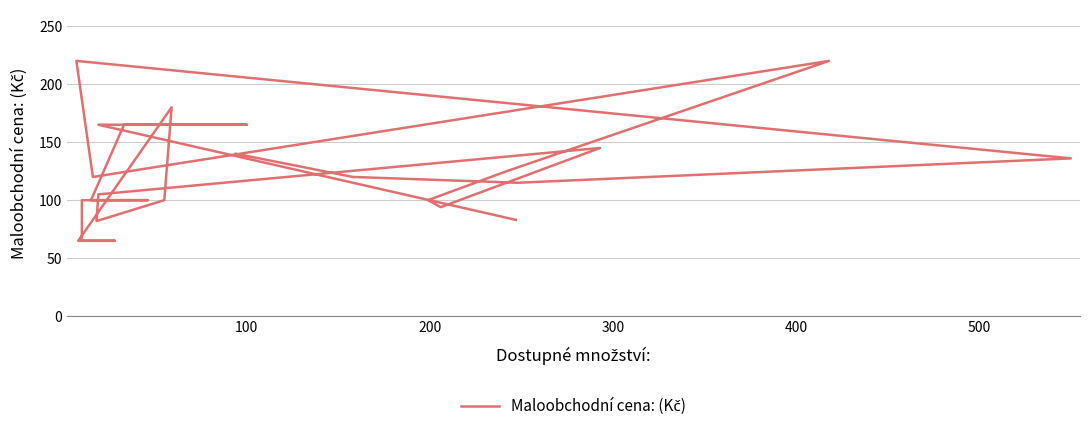

True or false: there are more than 0 points higher than both neighbors.

True